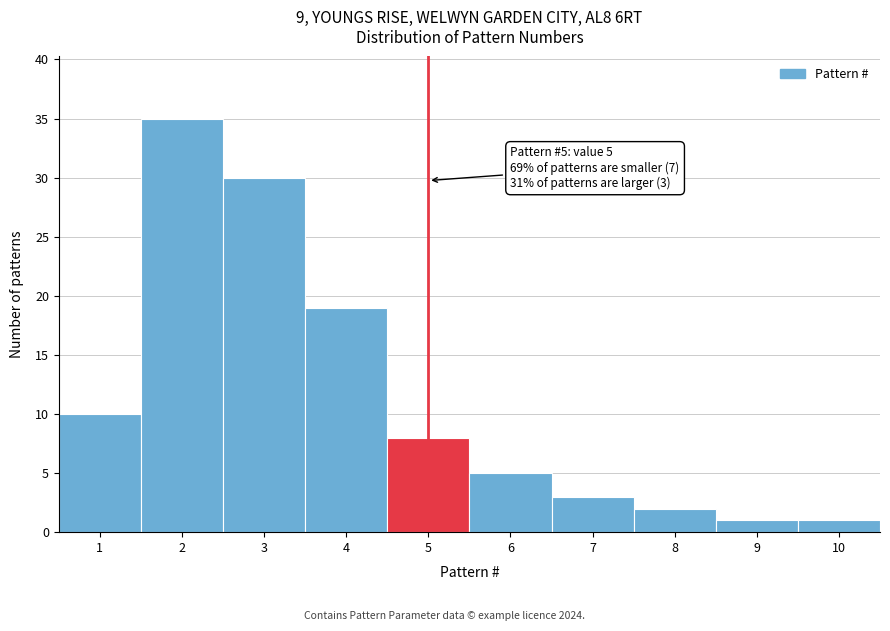

Reading left to right, extract all data points from this chart.

1=10	2=35	3=30	4=19	5=8	6=5	7=3	8=2	9=1	10=1